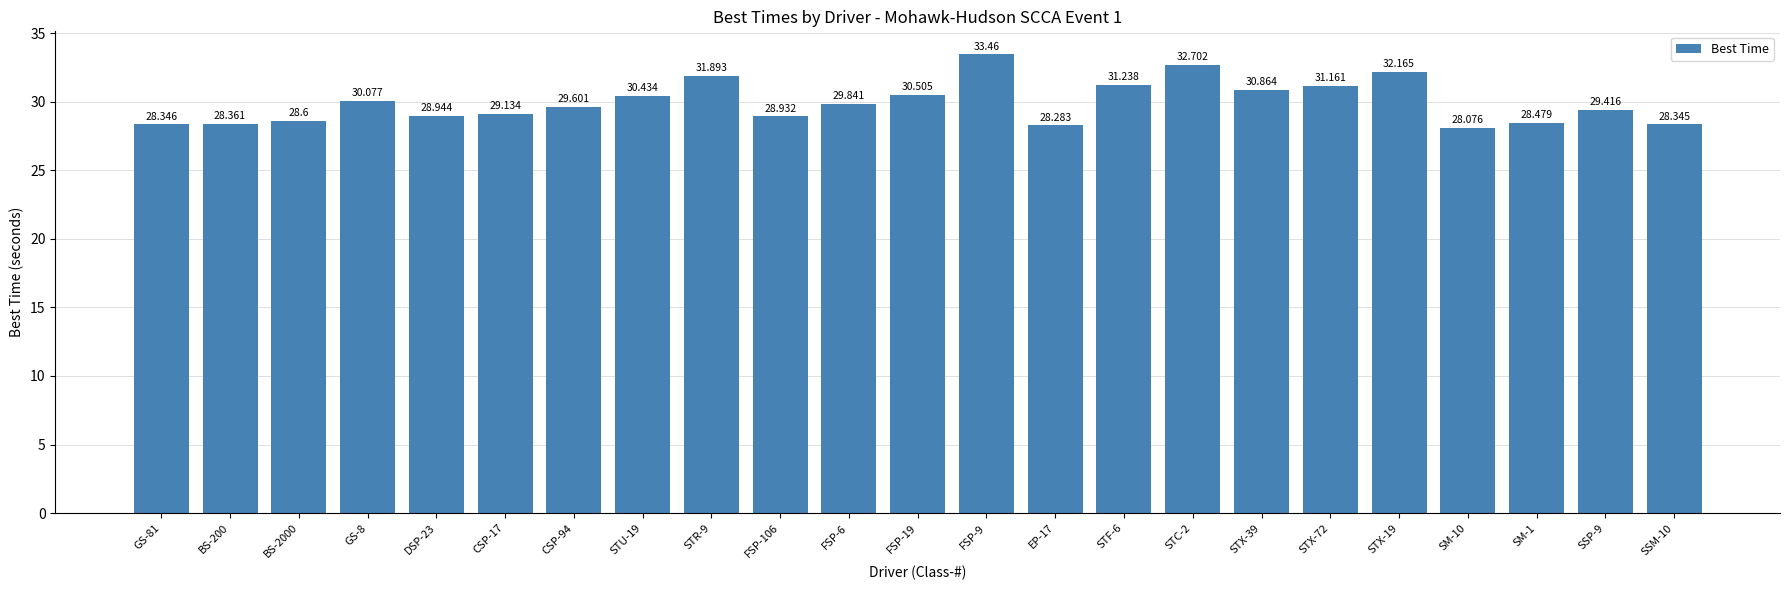

What is the difference between the maximum and minimum values?

5.4